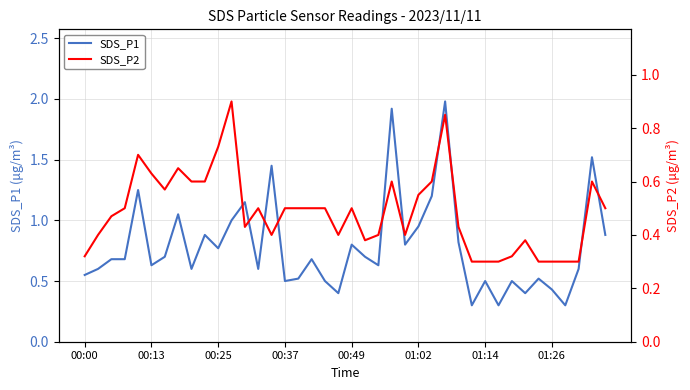

True or false: SDS_P2 and SDS_P1 intersect in this chart.

False